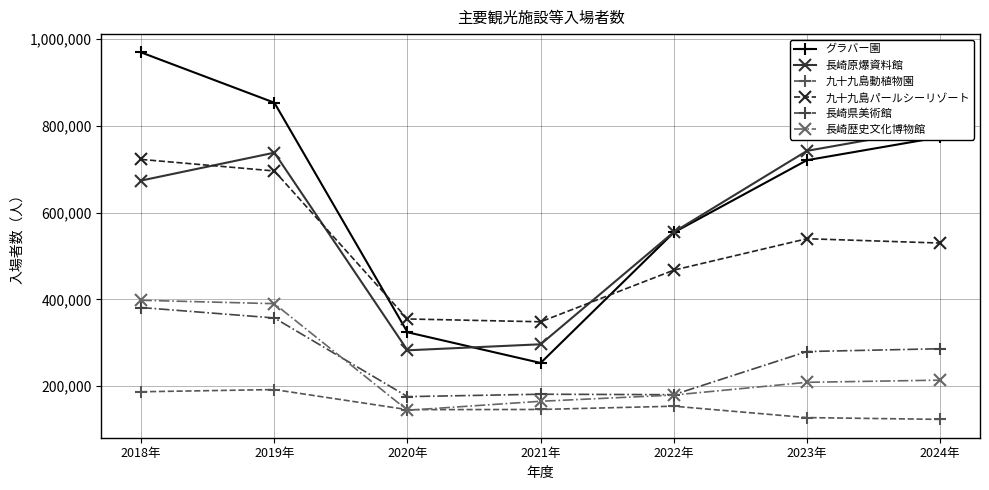

Between 2022年 and 2023年, which is larger?

2023年